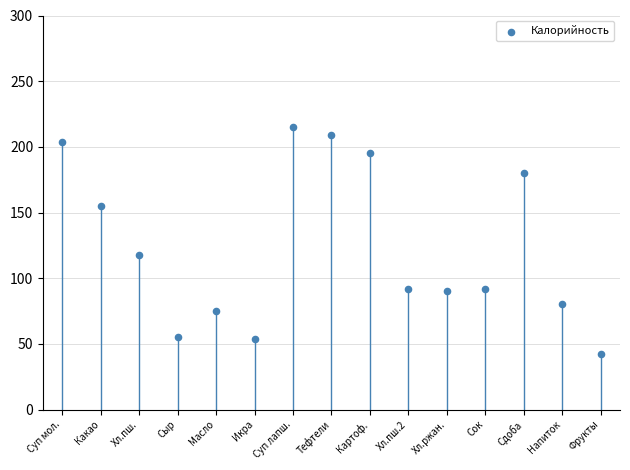

What is the range of Y values (max minus min)?

173